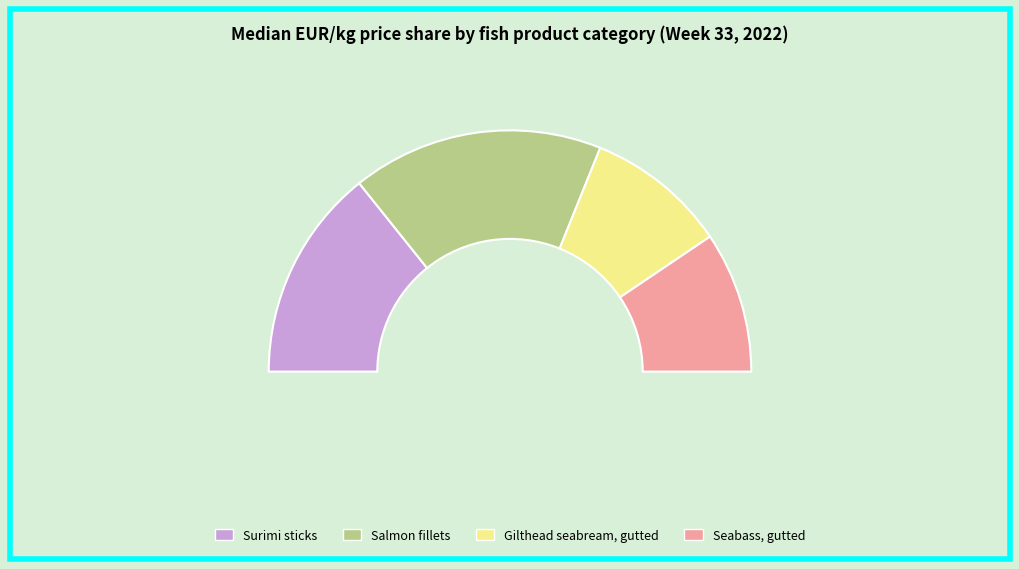

Between Gilthead seabream, gutted and Seabass, gutted, which is larger?

Gilthead seabream, gutted